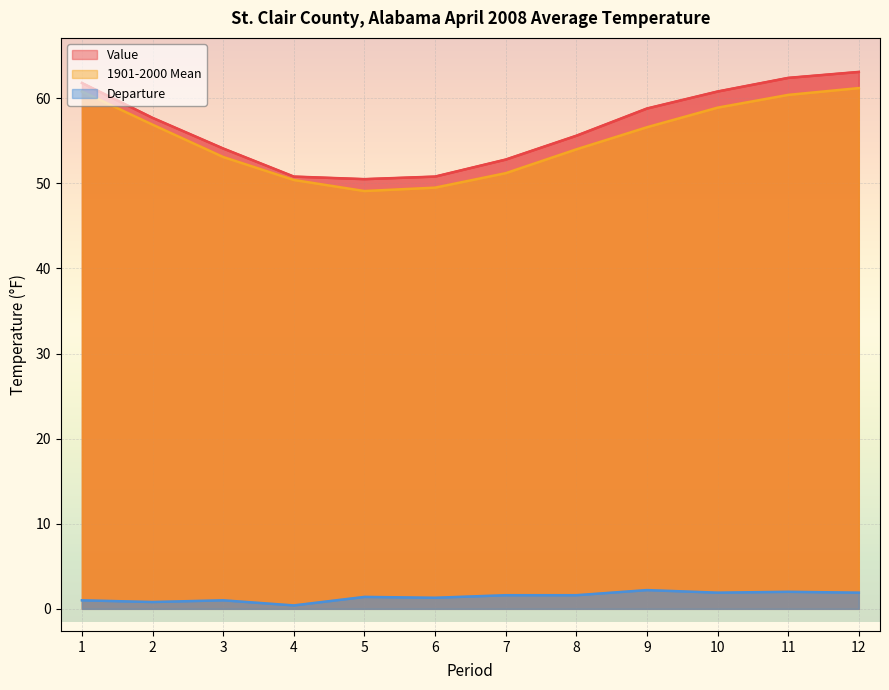

How many data points in Departure are above 1?

8